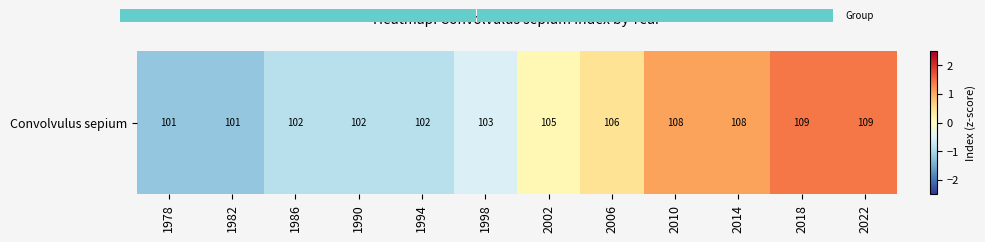

List the labels in order of value, largest first.

2018, 2022, 2010, 2014, 2006, 2002, 1998, 1986, 1990, 1994, 1978, 1982